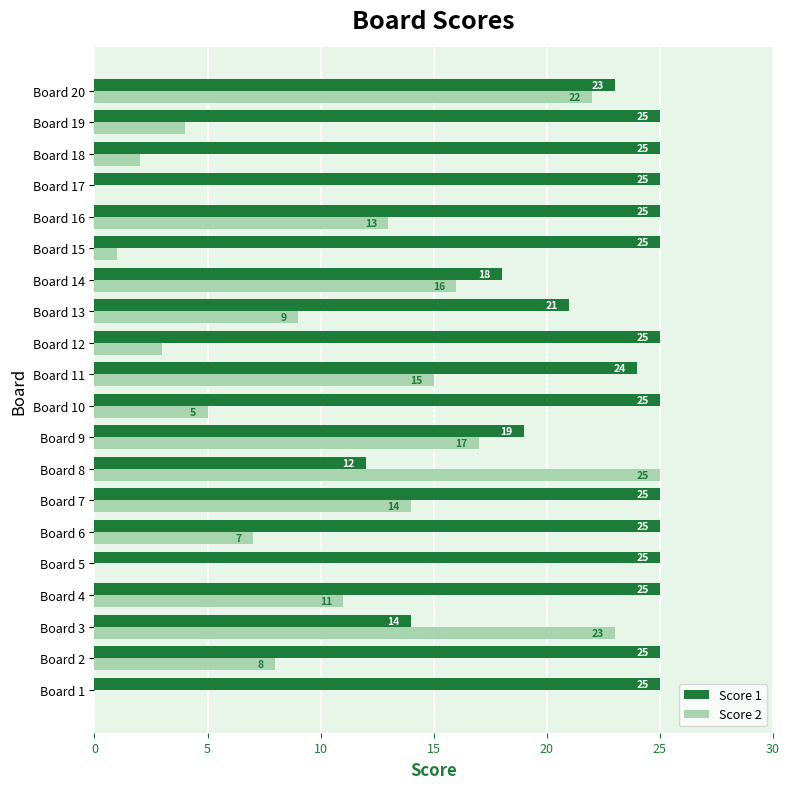

The Score 2 series shows 0 at Board 5. True or false?

True